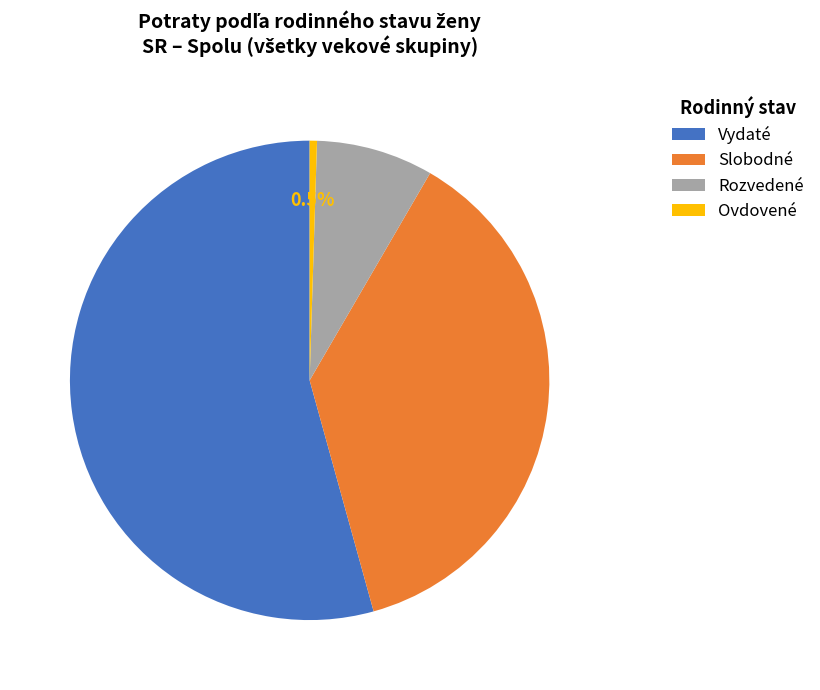

To the nearest percent, what is the difference between the Slobodné and Ovdovené slice percentages?

37%